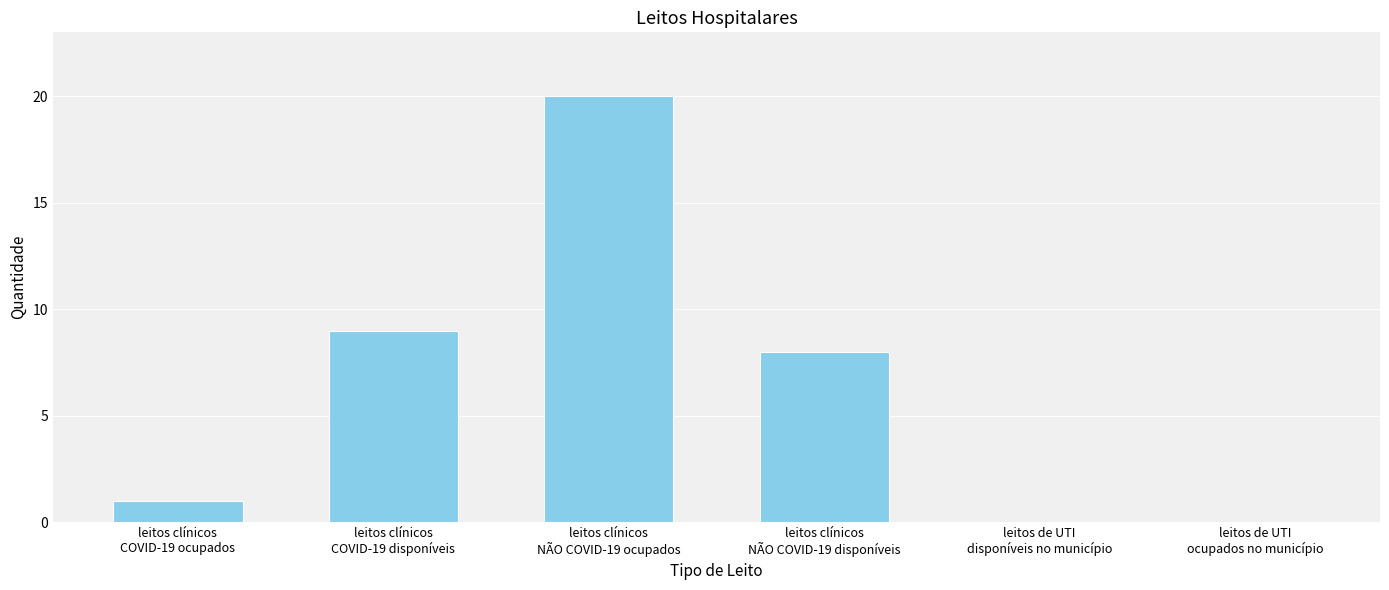

Reading left to right, what are all the values shown in this chart?

1	9	20	8	0	0